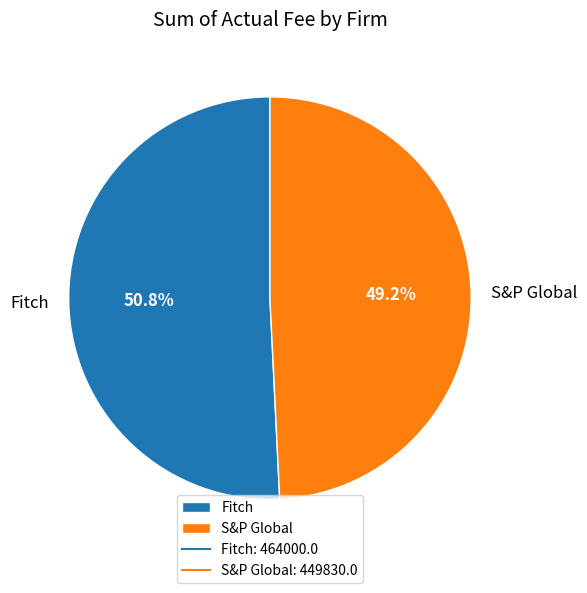

How many segments does this pie chart have?

2